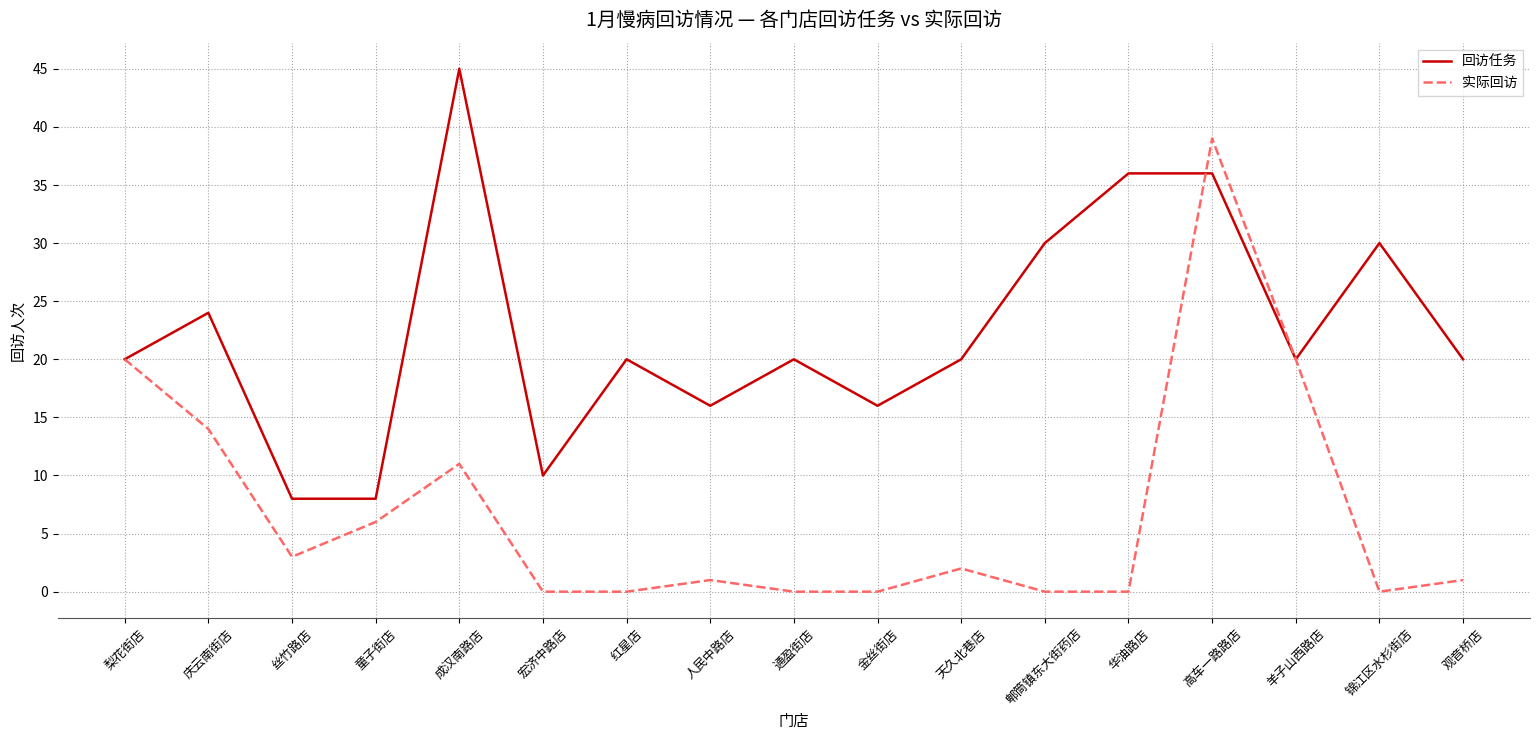

Rank the series by their average value, from highest to lowest.

回访任务, 实际回访